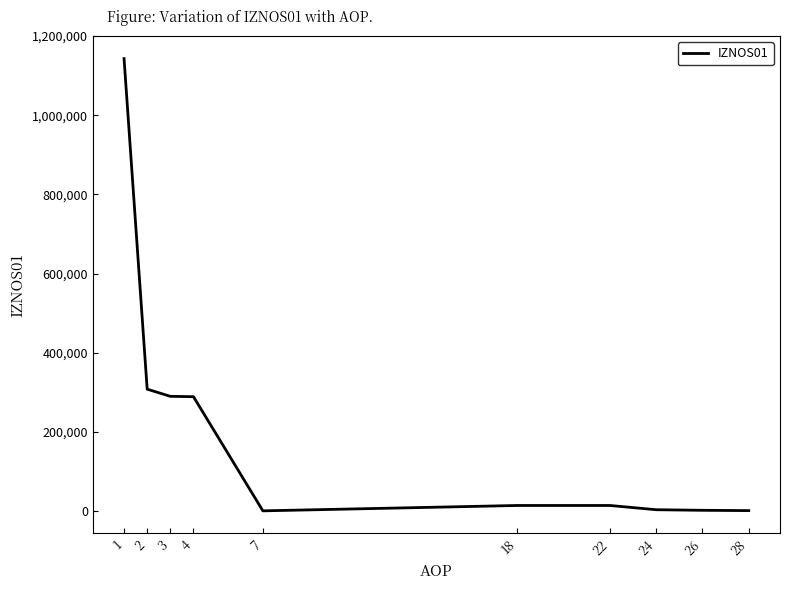

Count the number of data series in this chart.

1